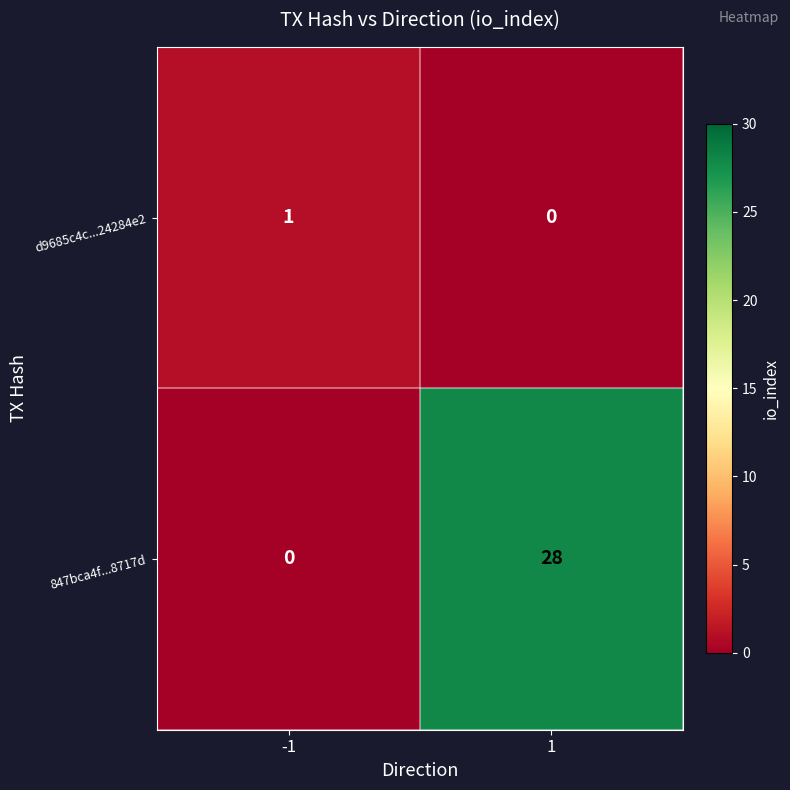

Count the number of data series in this chart.

2